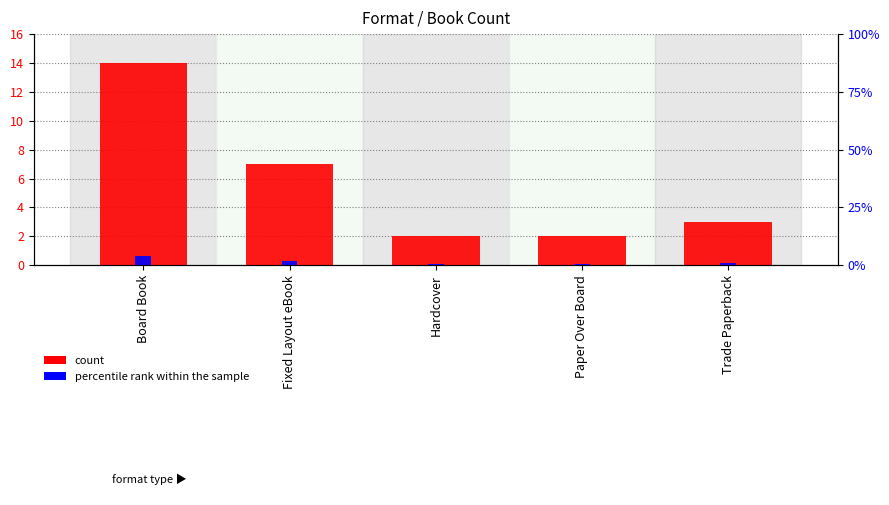

Where is count nearest to the value 8?

Fixed Layout eBook